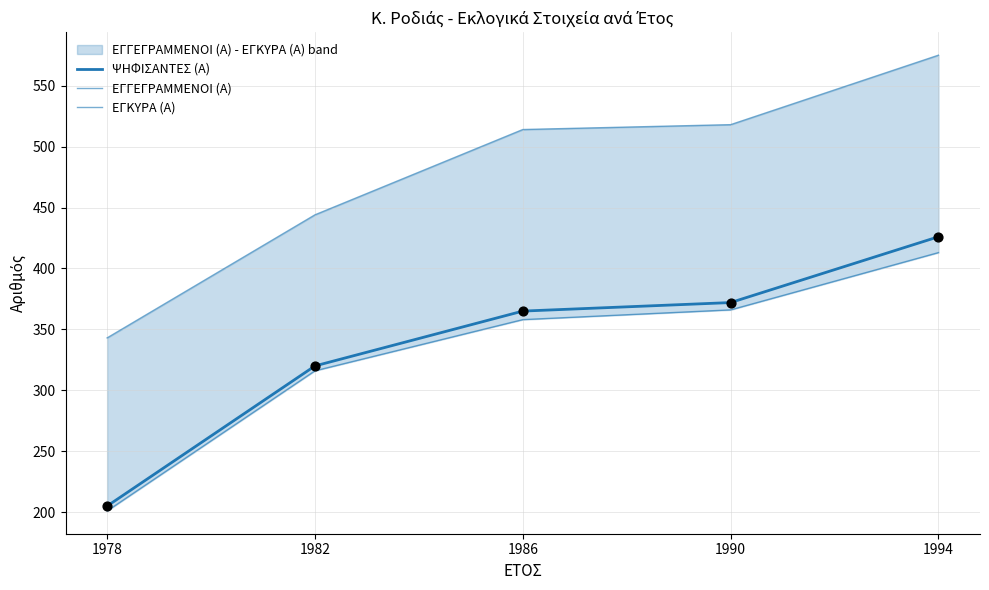

What are all the series names shown in the legend?

ΨΗΦΙΣΑΝΤΕΣ (Α), ΕΓΓΕΓΡΑΜΜΕΝΟΙ (Α), ΕΓΚΥΡΑ (Α)